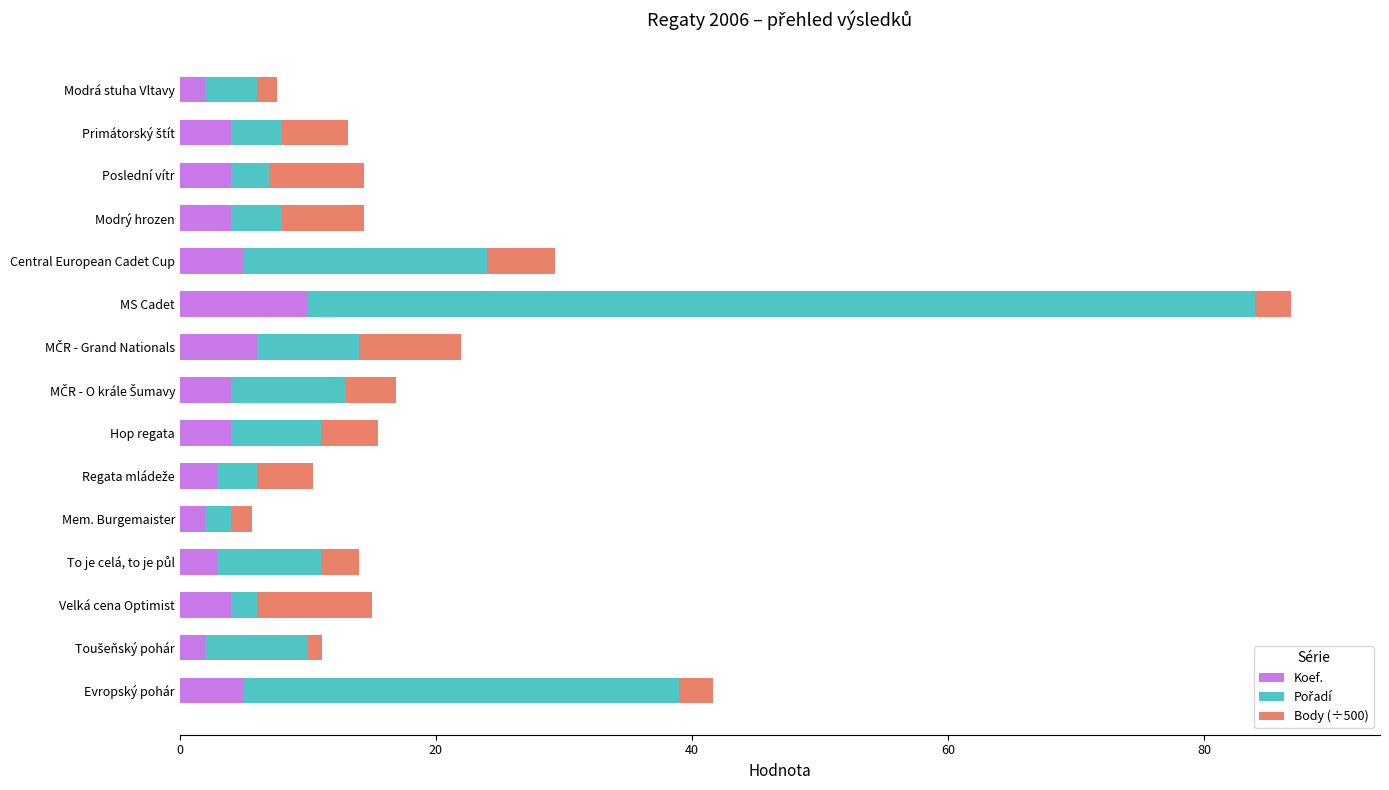

At which category is the sum across all series the highest?

MS Cadet